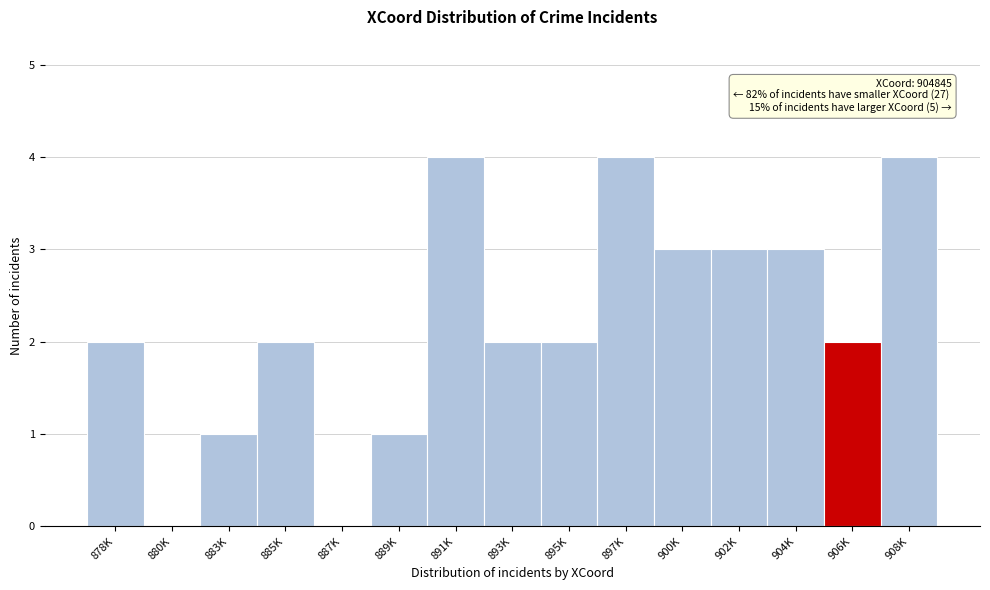

Reading left to right, what are all the values shown in this chart?

878K=2	880K=0	883K=1	885K=2	887K=0	889K=1	891K=4	893K=2	895K=2	897K=4	900K=3	902K=3	904K=3	906K=2	908K=4